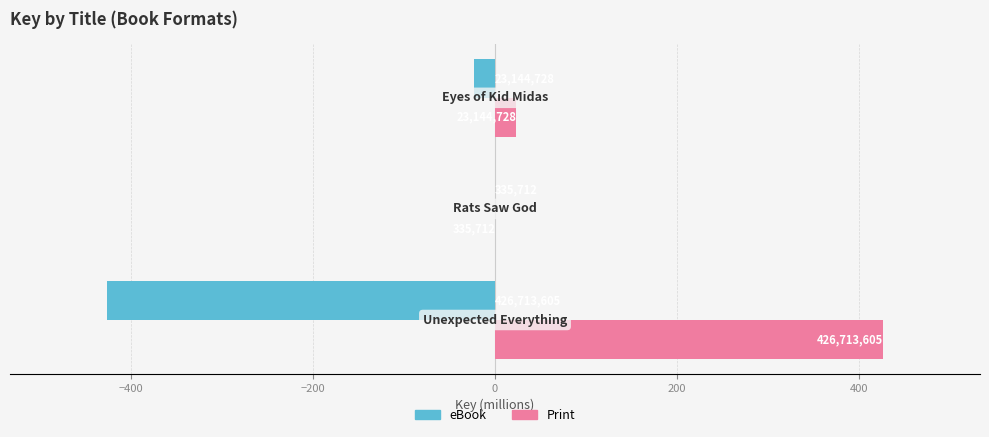

What is the value of the Print bar at the 2nd from the left?

0.3